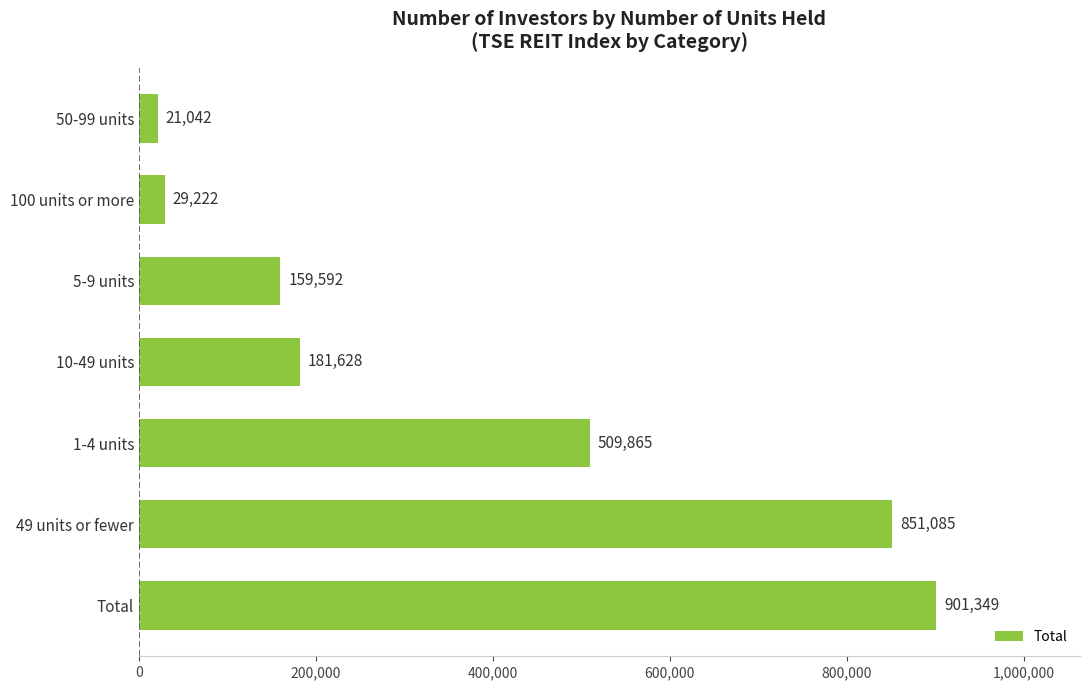

Rank the categories by value from lowest to highest.

50-99 units, 100 units or more, 5-9 units, 10-49 units, 1-4 units, 49 units or fewer, Total